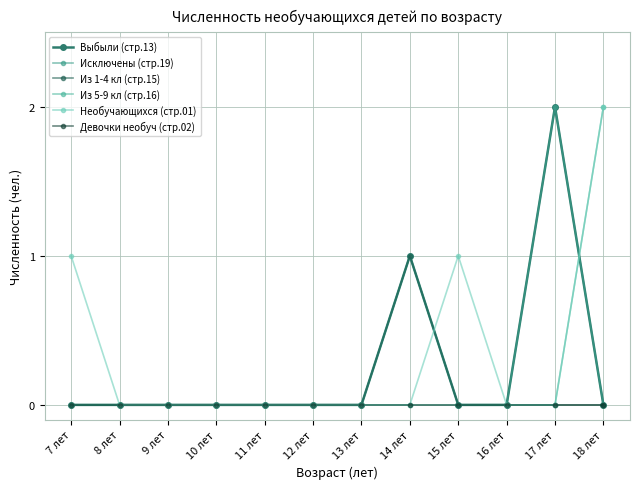

At which category is the sum across all series the highest?

17 лет